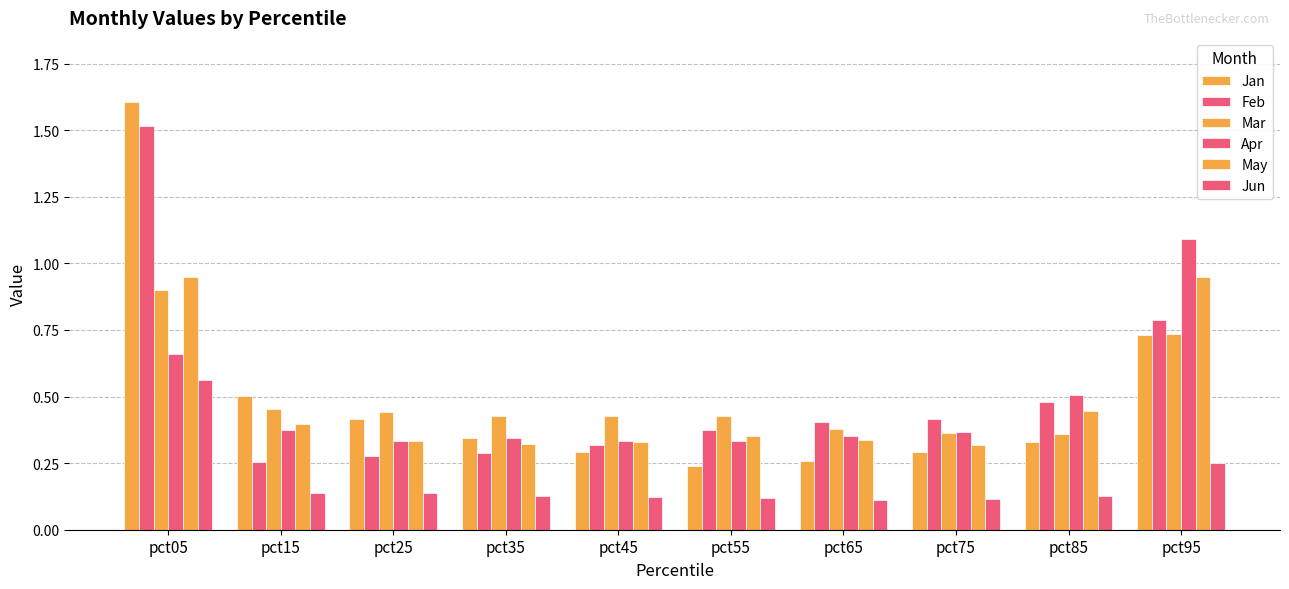

What is the highest value of the Jun series?

0.6